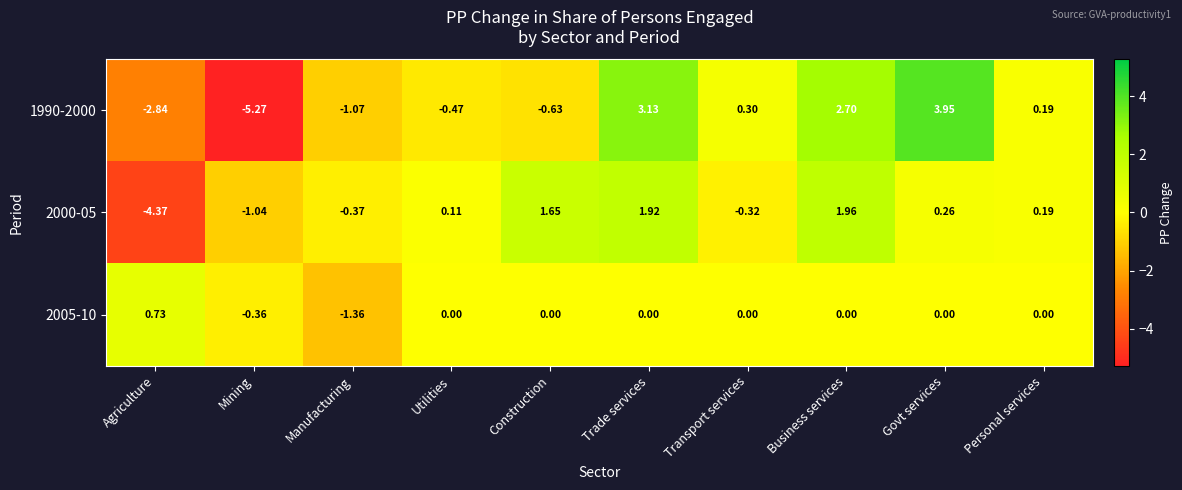

At which label does 2005-10 first exceed 0?

Agriculture